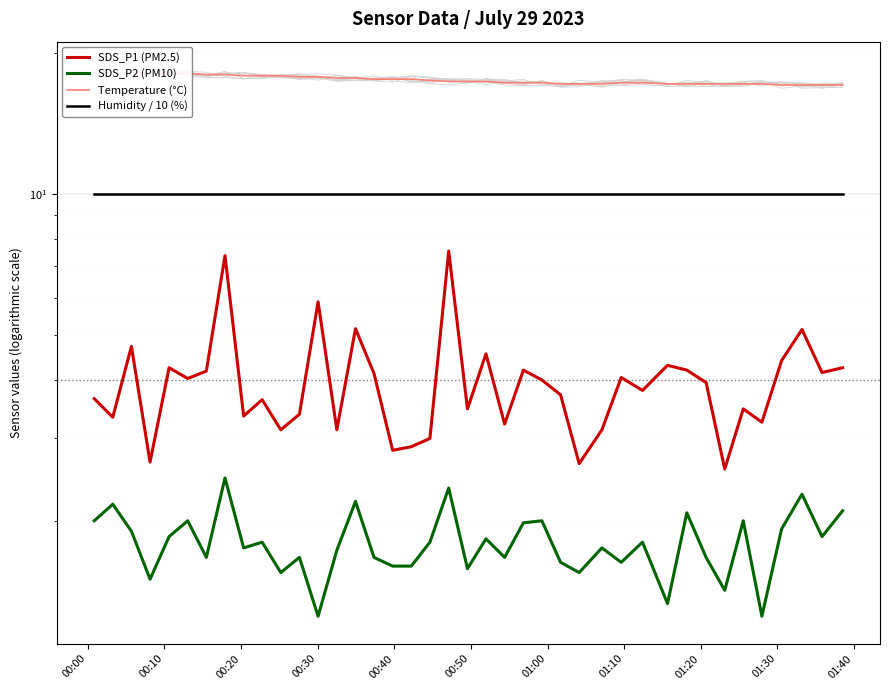

Count the number of categories in the chart.

40